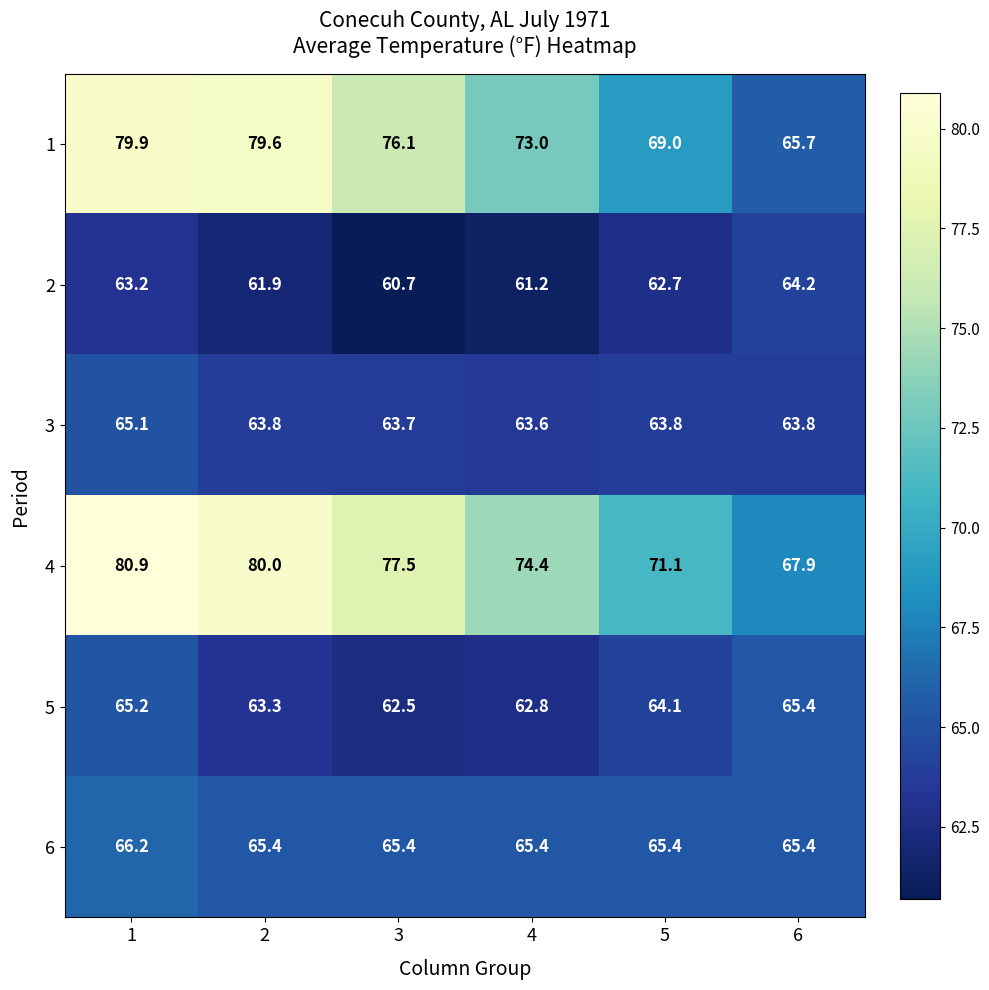

What is the average value of the 2 series?

62.3